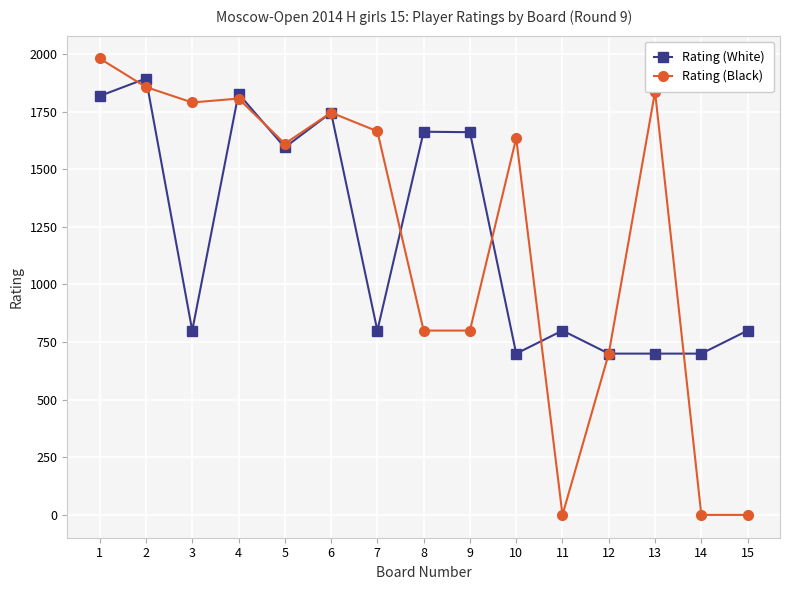

At how many categories does at least one series exceed 1718?

6